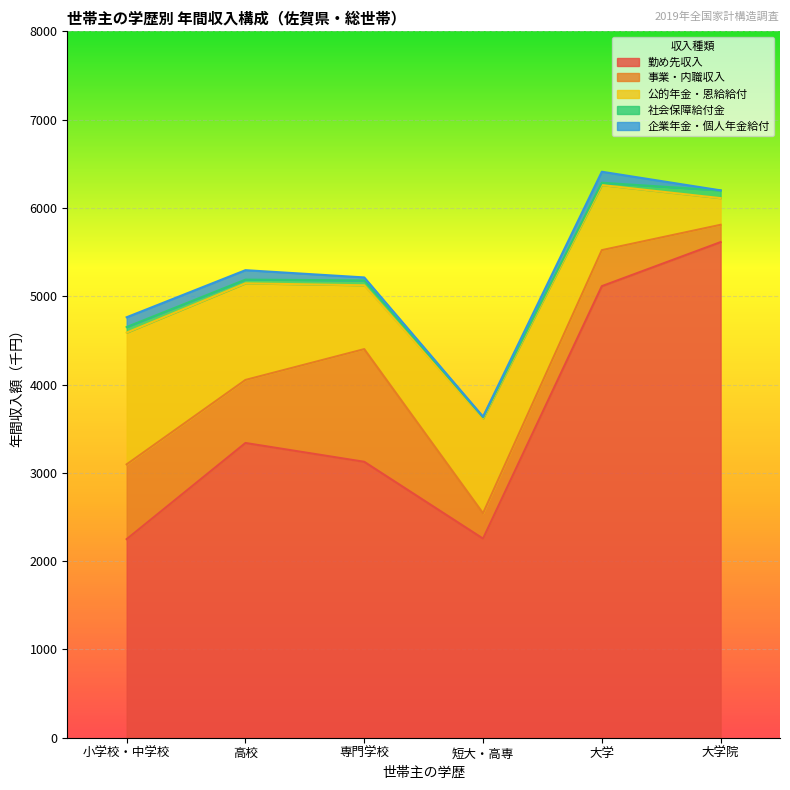

In 社会保障給付金, how many points are higher than both neighbors (excluding endpoints)?

1